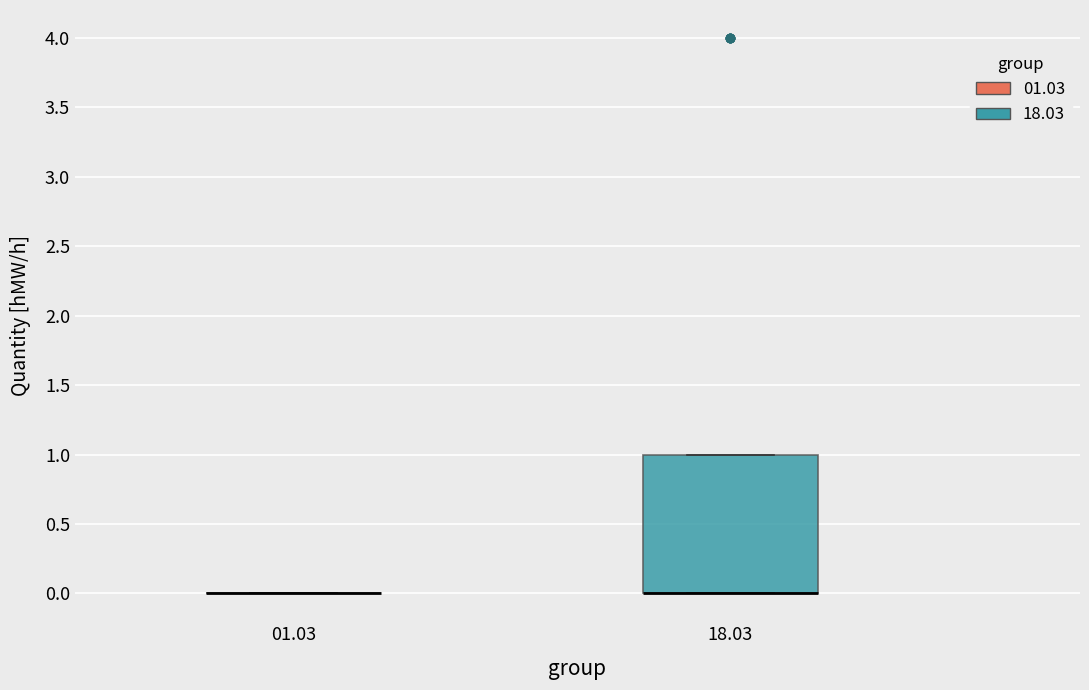

Reading left to right, read every box against the y-axis: the position of its median line, the range the box covers, and the ends of its whiskers. The values are not printed on the chart, so give them approximately, as read against the axis.

01.03: box collapsed to a line at 0, whiskers 0 to 0
18.03: median 0 (drawn on the box's lower edge), box 0 to 1, whiskers 0 to 1